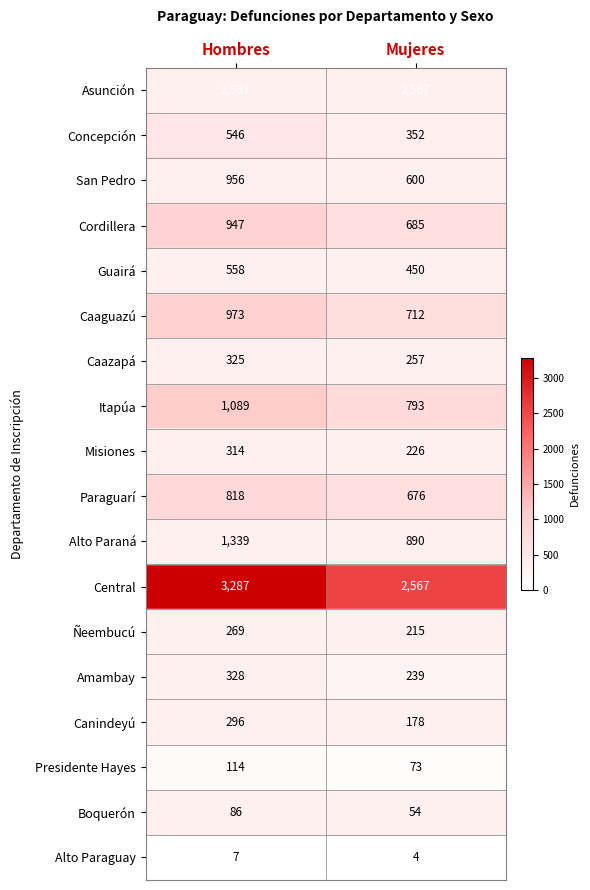

What is the spread (max minus min) of values at Hombres?

3280